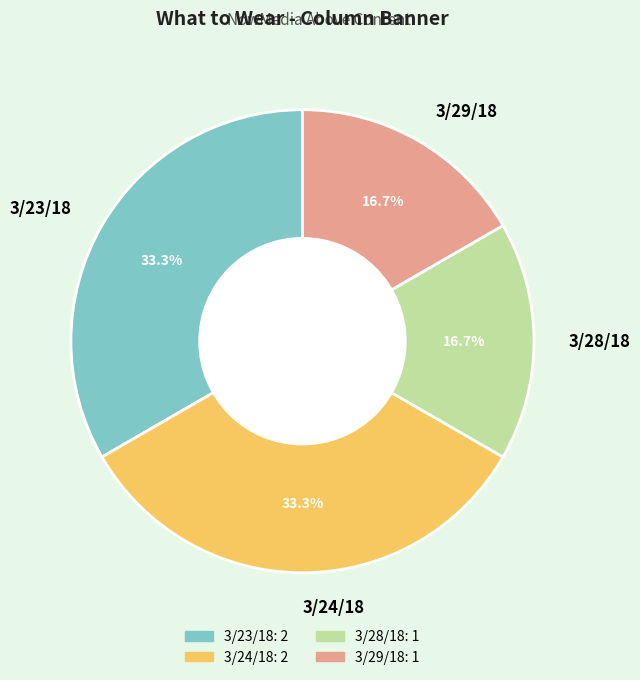

Does 3/29/18 account for over 50% of the chart?

No